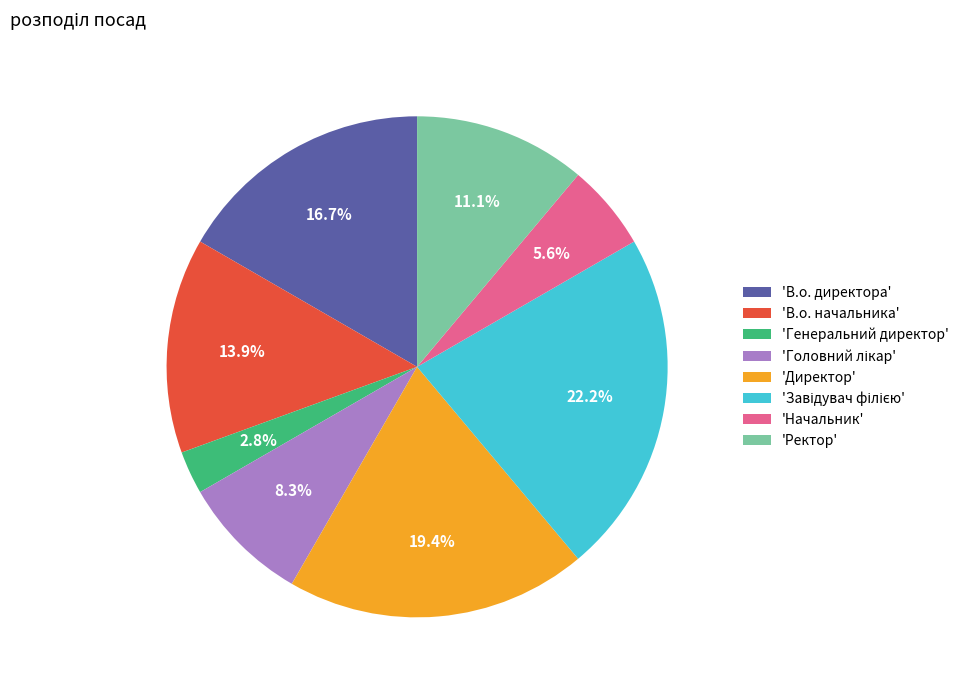

What portion of the pie excludes 'Ректор'?

88.9%